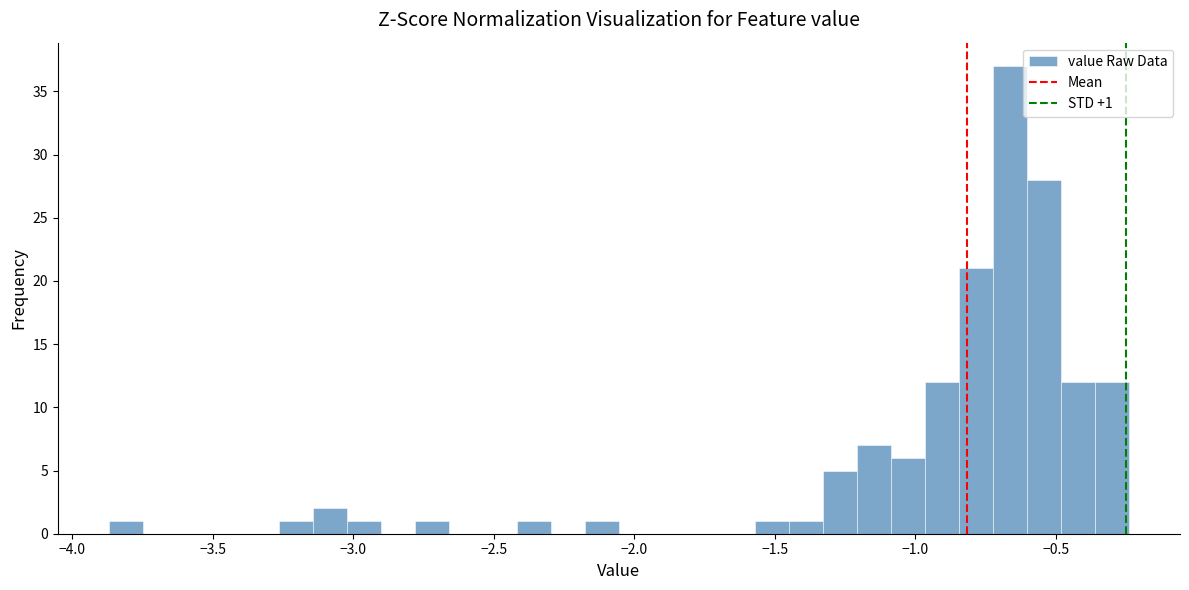

Around what value on the x-axis is the tallest bar? Give the approximate position of its centre, as read against the axis.

-0.65